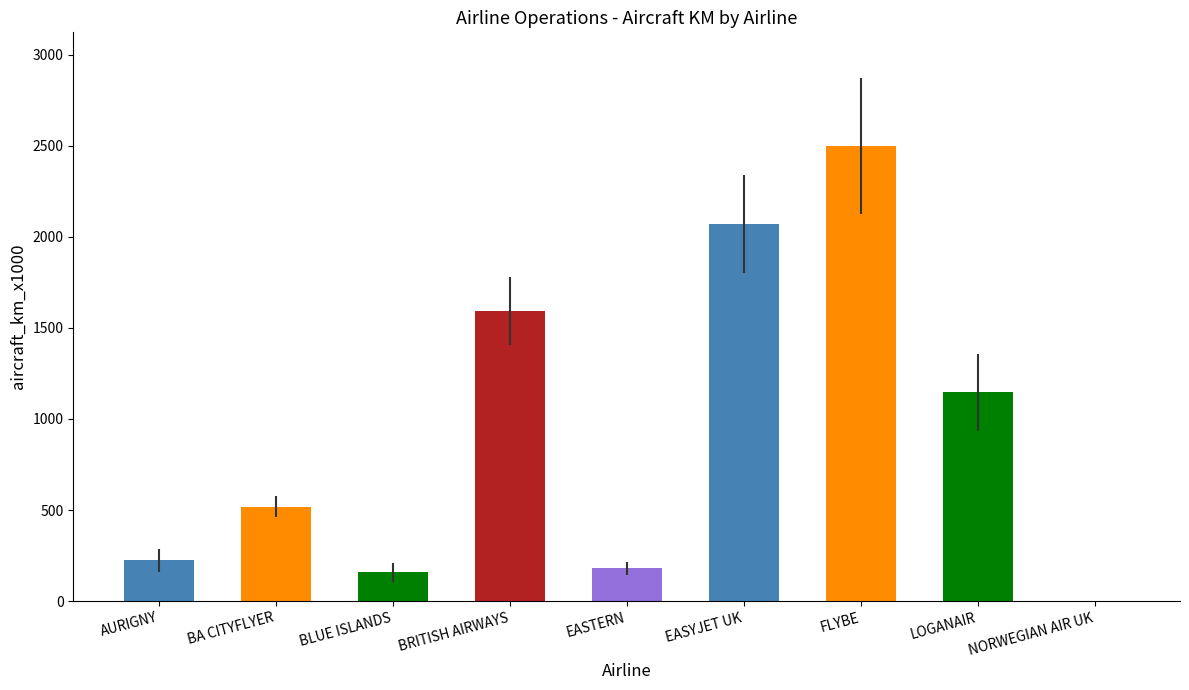

Reading left to right, extract all data points from this chart.

AURIGNY=223	BA CITYFLYER=519	BLUE ISLANDS=157	BRITISH AIRWAYS=1592	EASTERN=181	EASYJET UK=2071	FLYBE=2499	LOGANAIR=1146	NORWEGIAN AIR UK=1